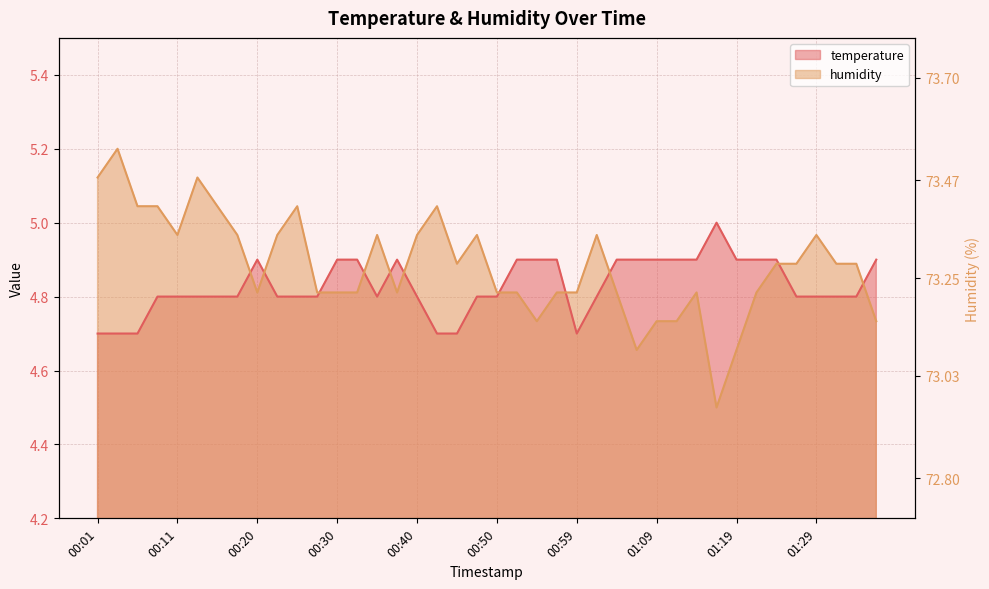

Which series has the largest total across all categories?

humidity